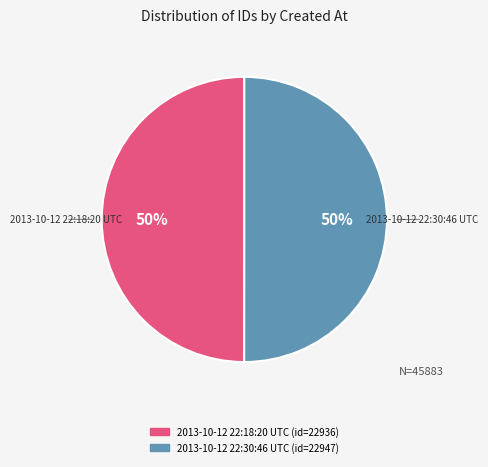

Approximately how many times larger is the value at 2013-10-12 22:30:46 UTC compared to 2013-10-12 22:18:20 UTC?

1.0